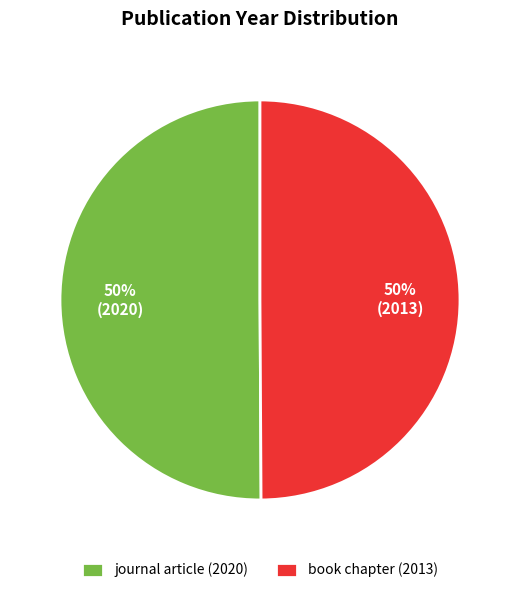

How many slices are in this pie chart?

2